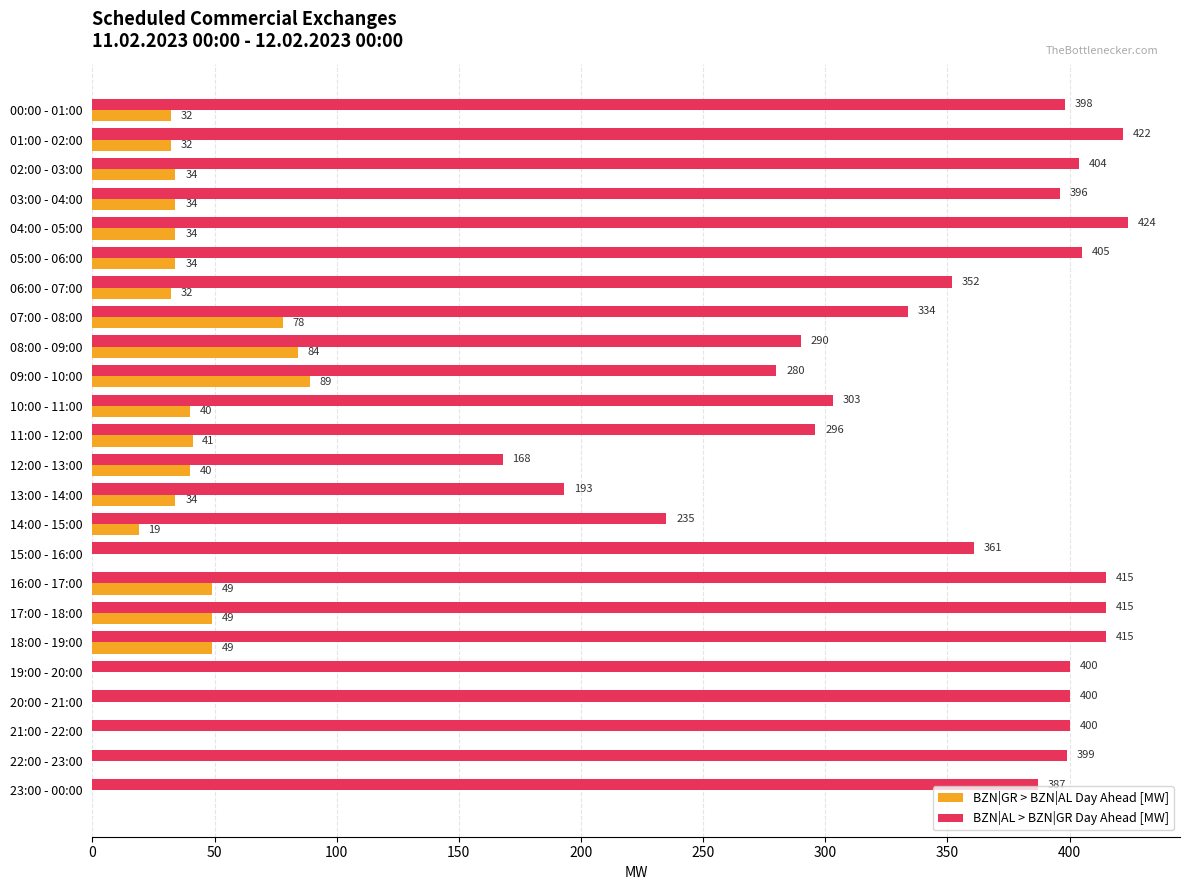

Is the value of BZN|AL > BZN|GR Day Ahead [MW] at 00:00 - 01:00 greater than the value of BZN|GR > BZN|AL Day Ahead [MW] at 03:00 - 04:00?

Yes